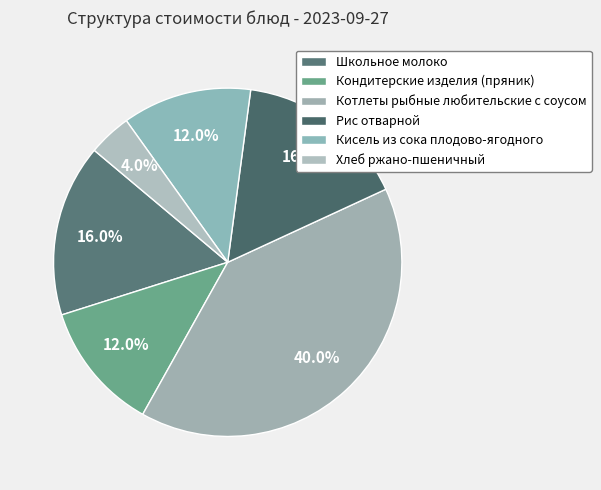

To the nearest percent, what percentage of the pie is Кисель из сока плодово-ягодного?

12%